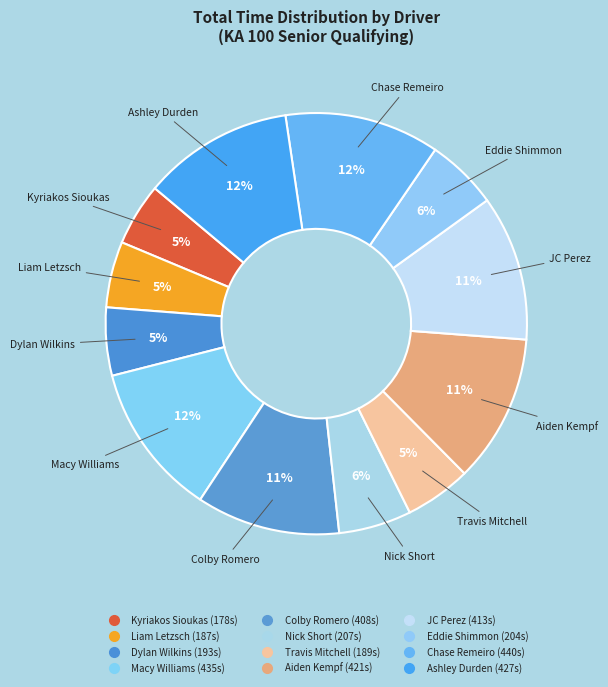

To the nearest percent, what is the difference between the largest and smallest slice percentages?

7%